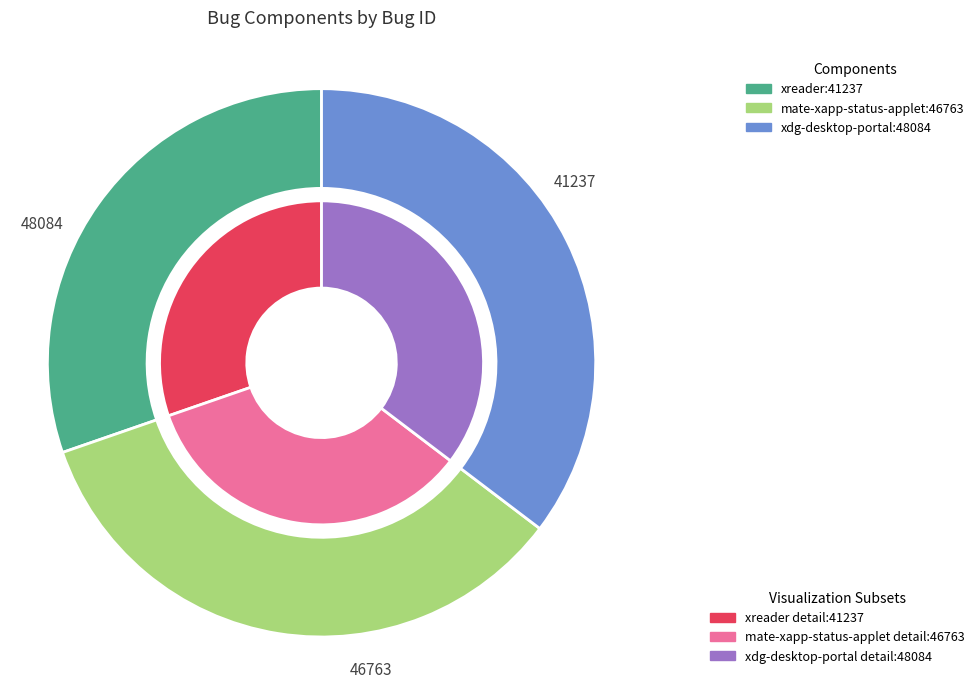

What percentage is the mate-xapp-status-applet slice, to the nearest percent?

34%